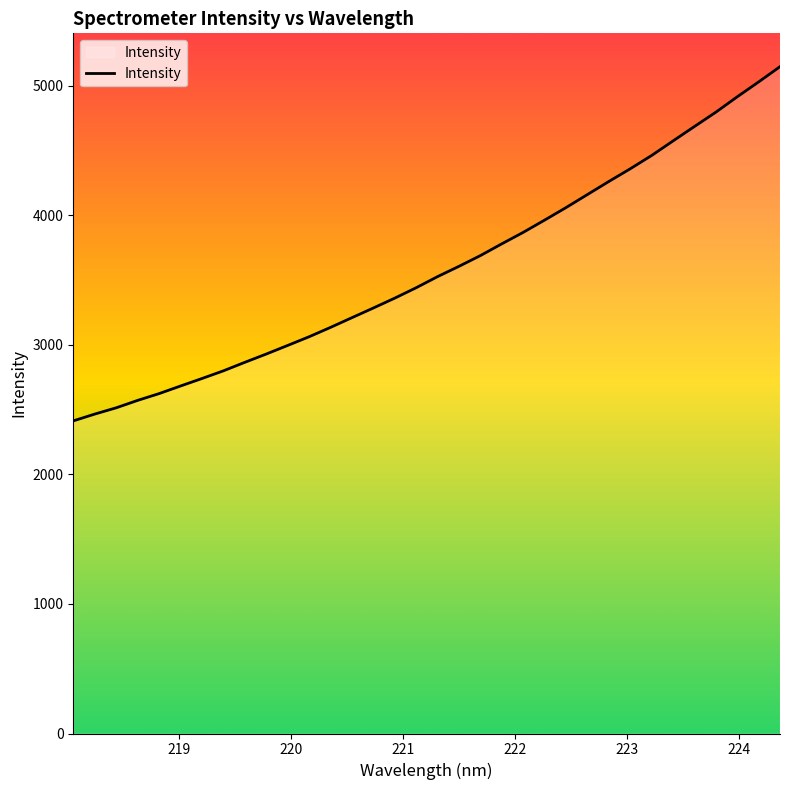

What is the greatest value displayed?

5148.4